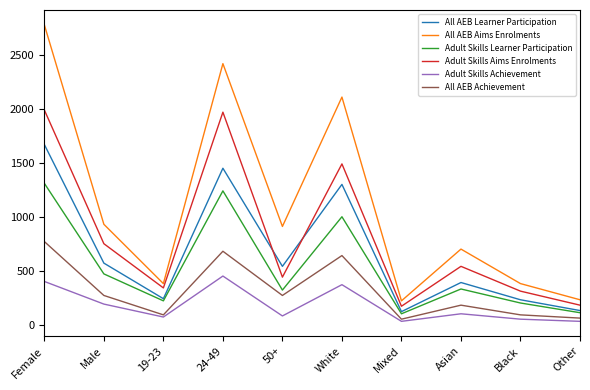

In All AEB Learner Participation, how many points are higher than both neighbors (excluding endpoints)?

3